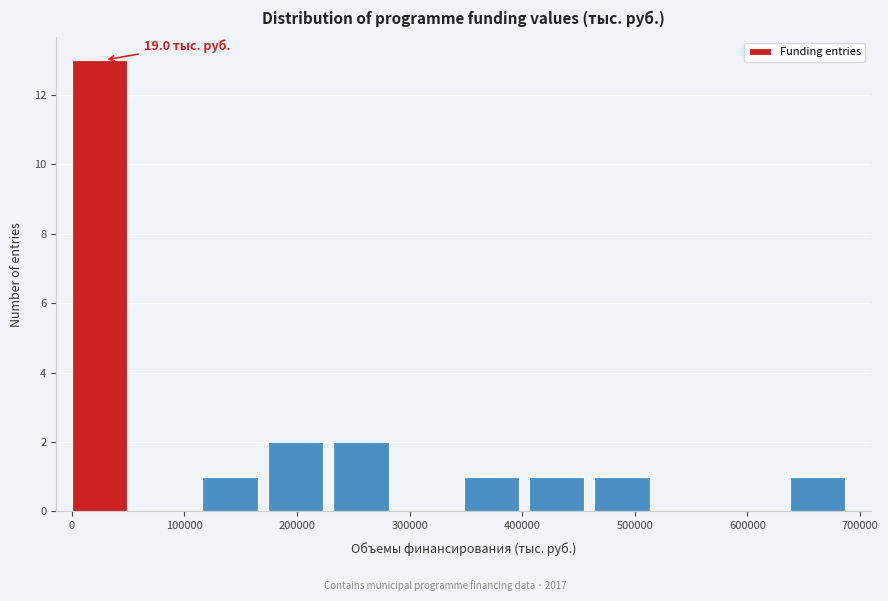

Over which range of the x-axis is the bar tallest?

0 to 60000